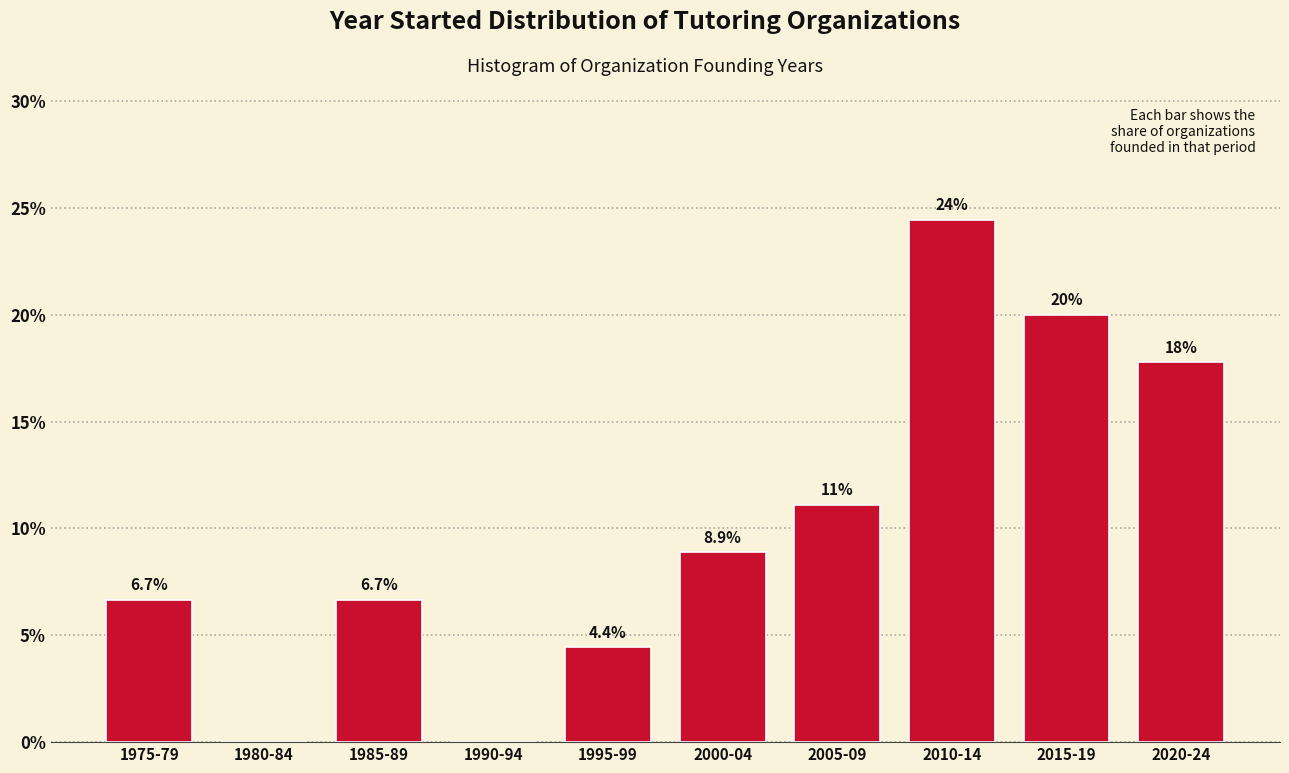

Reading left to right, what are all the values shown in this chart?

1975-79=6.7	1980-84=0.0	1985-89=6.7	1990-94=0.0	1995-99=4.4	2000-04=8.9	2005-09=11.1	2010-14=24.4	2015-19=20.0	2020-24=17.8